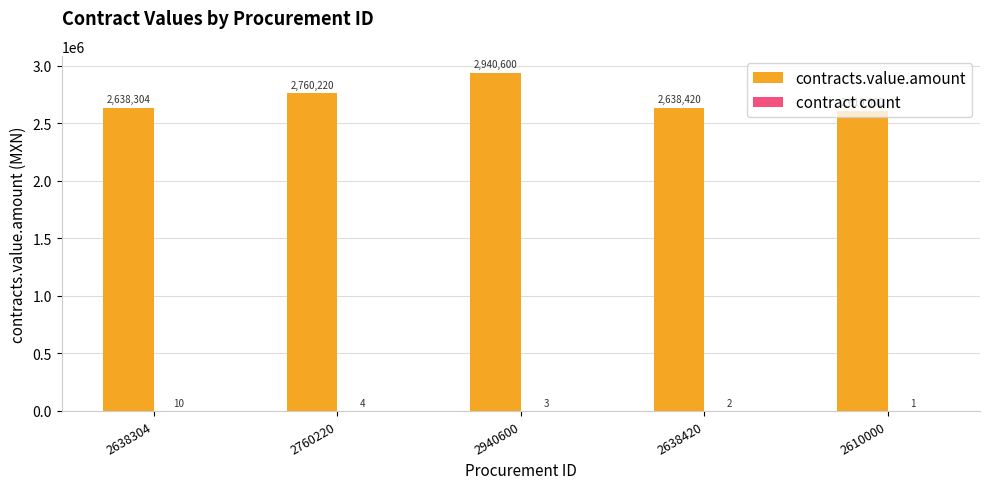

At which category does the chart reach its peak across all series?

2940600